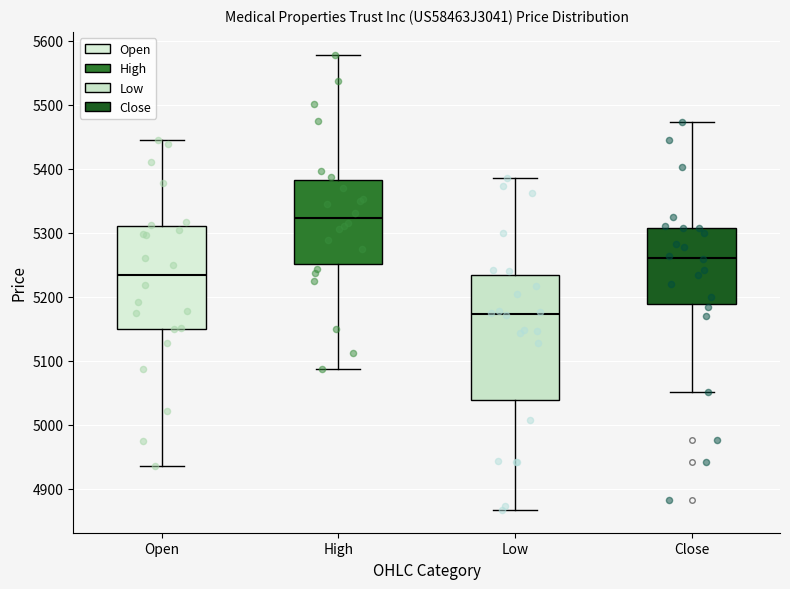

Reading left to right, read every box against the y-axis: the position of its median line, the range the box covers, and the ends of its whiskers. The values are not printed on the chart, so give them approximately, as read against the axis.

Open: median 5230, box 5150 to 5310, whiskers 4940 to 5440
High: median 5320, box 5250 to 5380, whiskers 5090 to 5580
Low: median 5170, box 5040 to 5230, whiskers 4870 to 5390
Close: median 5260, box 5190 to 5310, whiskers 5050 to 5470